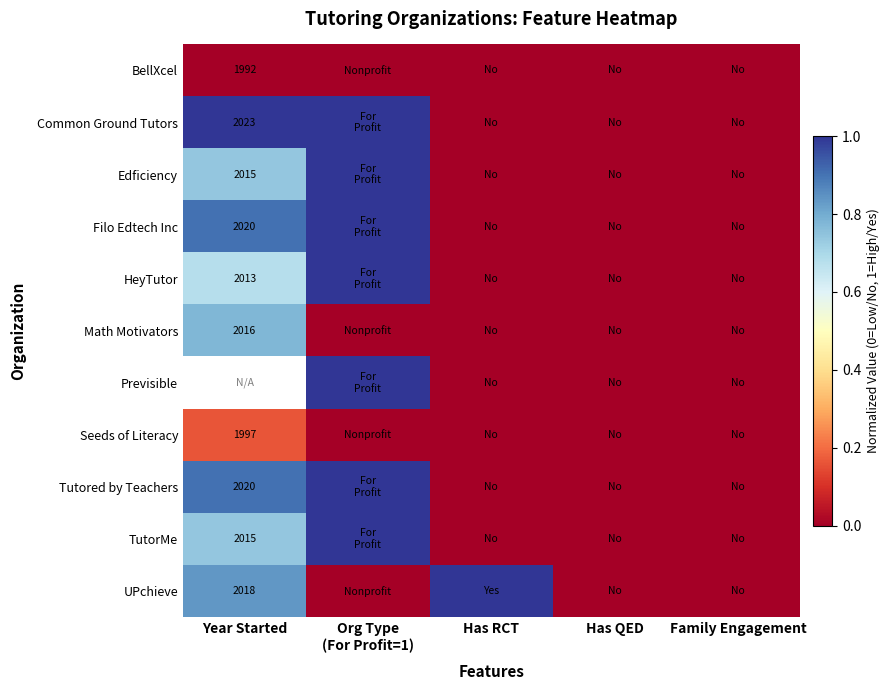

Is the value of Filo Edtech Inc at Year Started greater than the value of HeyTutor at Year Started?

Yes